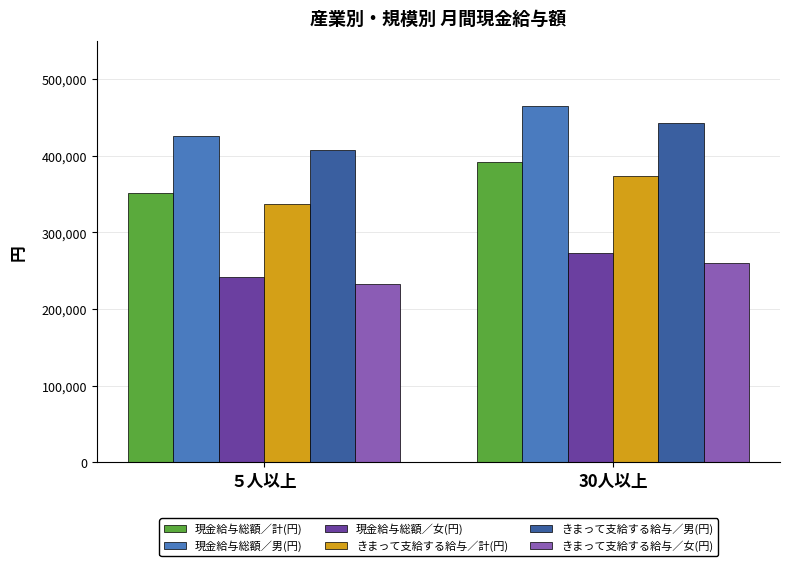

What is the difference between the きまって支給する給与／女(円) values at 30人以上 and ５人以上?

27821